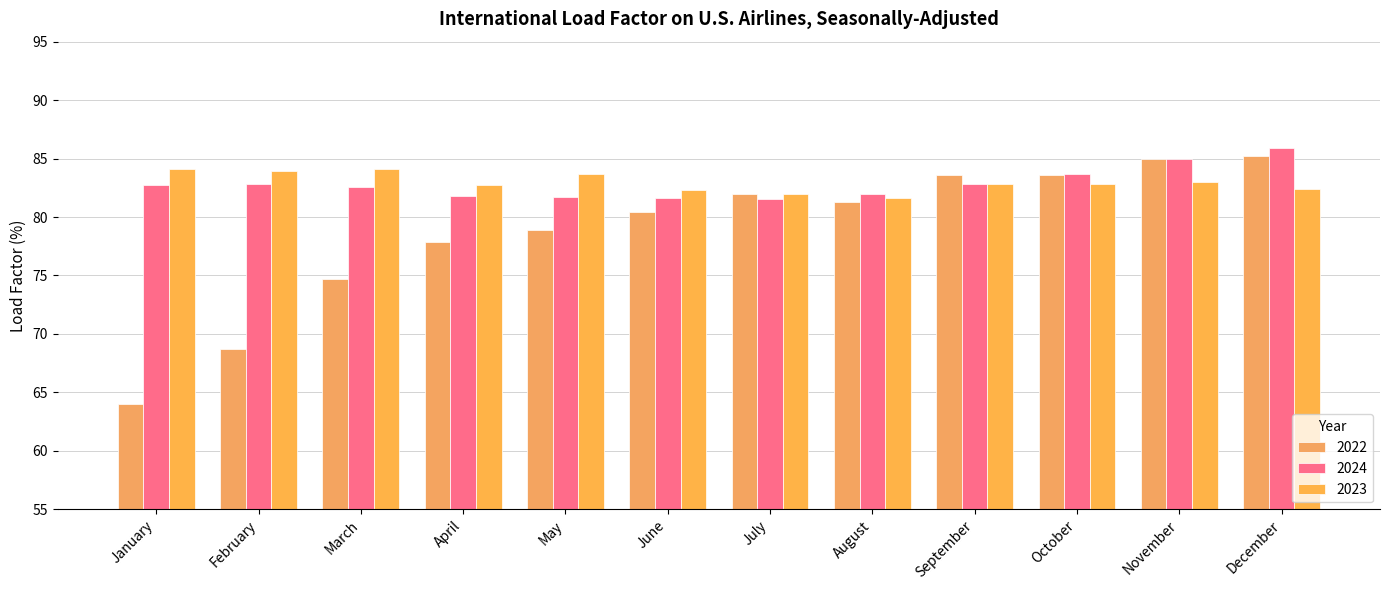

How many bars are there in total?

36